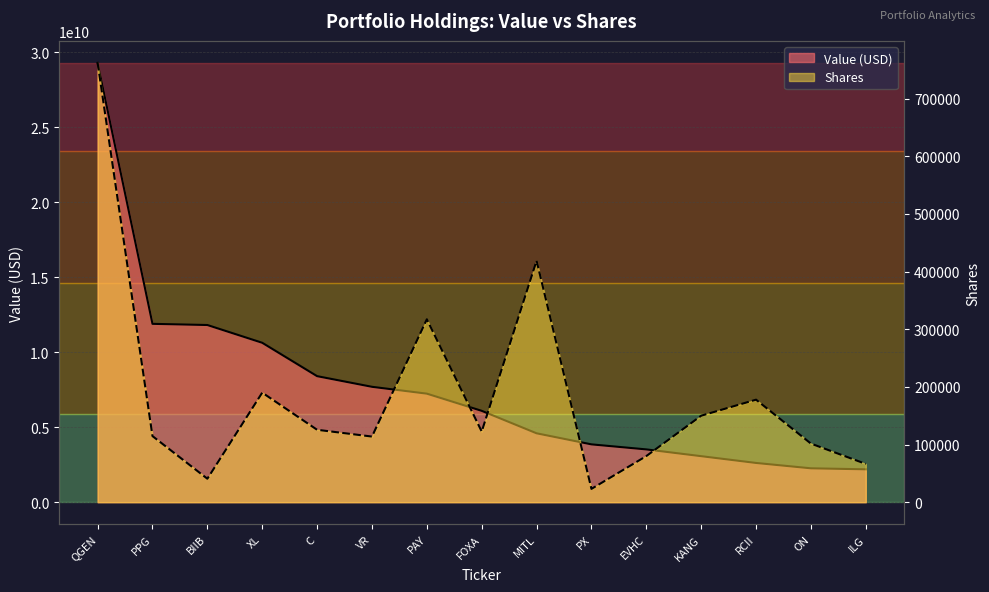

True or false: Shares and Value (B) cross at least once.

False